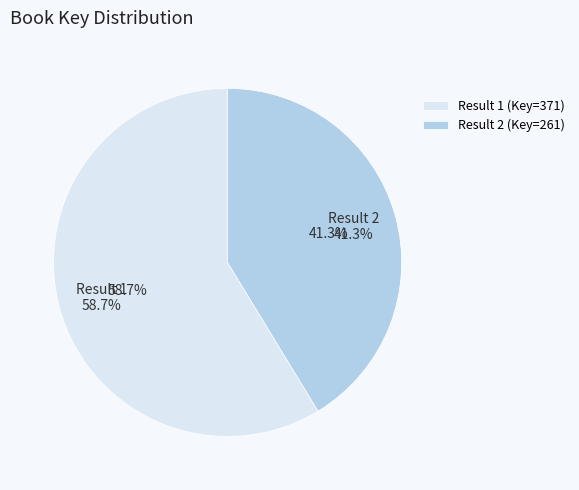

How many segments does this pie chart have?

2